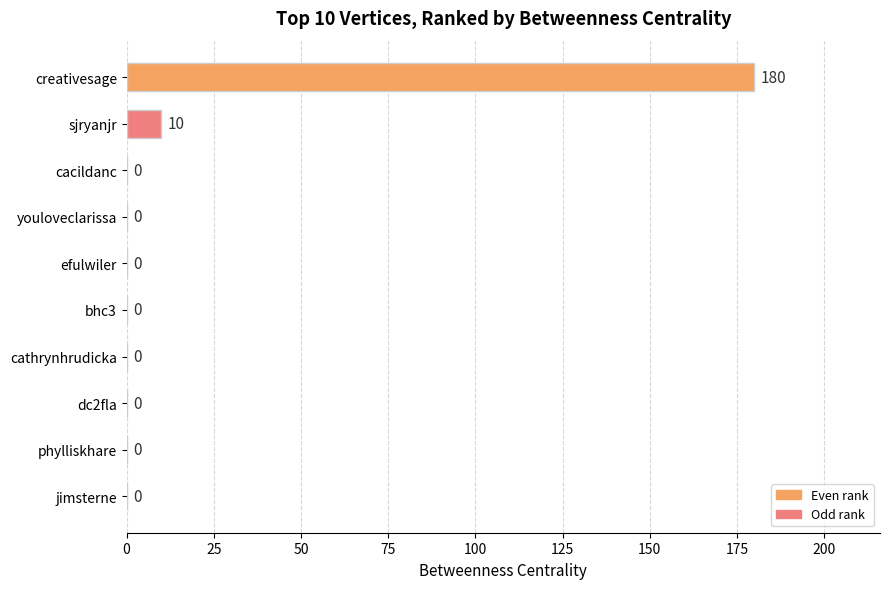

The value at jimsterne is -103. True or false?

False